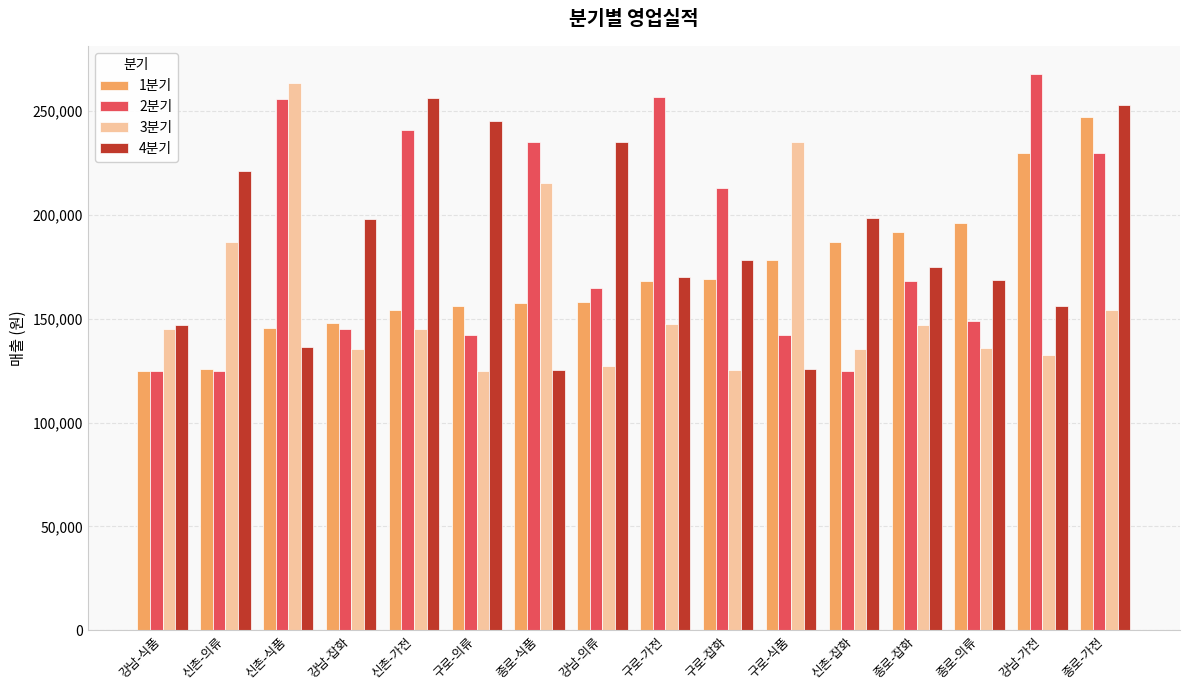

What is the difference between the maximum and second lowest values in the 4분기 series?

130500